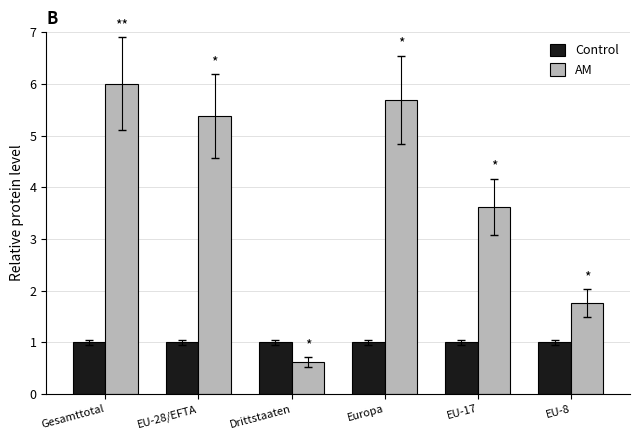

Are the bars grouped side by side (vs. stacked)?

Yes